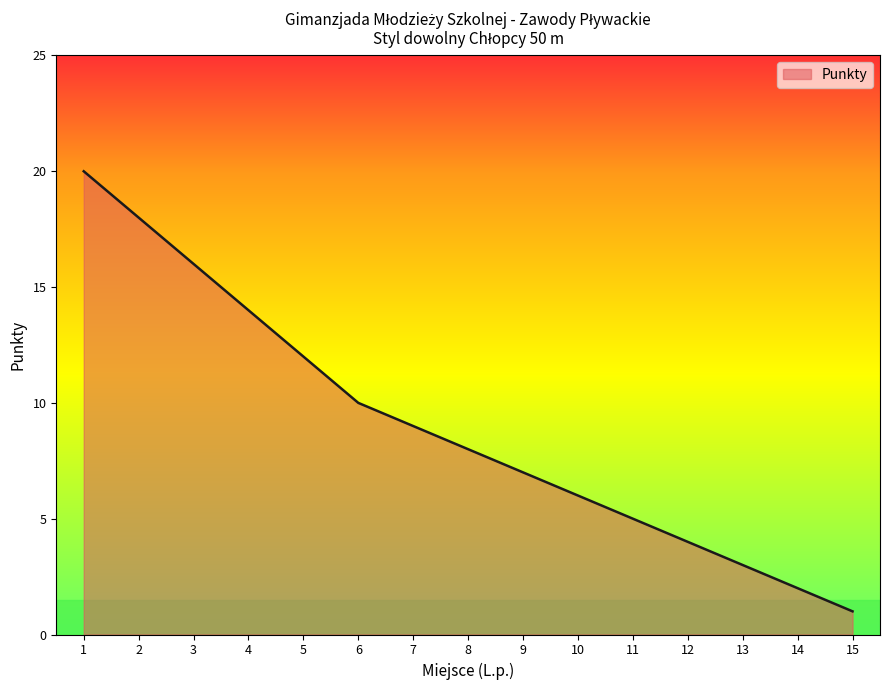

Reading left to right, list all the values displayed in this chart.

20	18	16	14	12	10	9	8	7	6	5	4	3	2	1